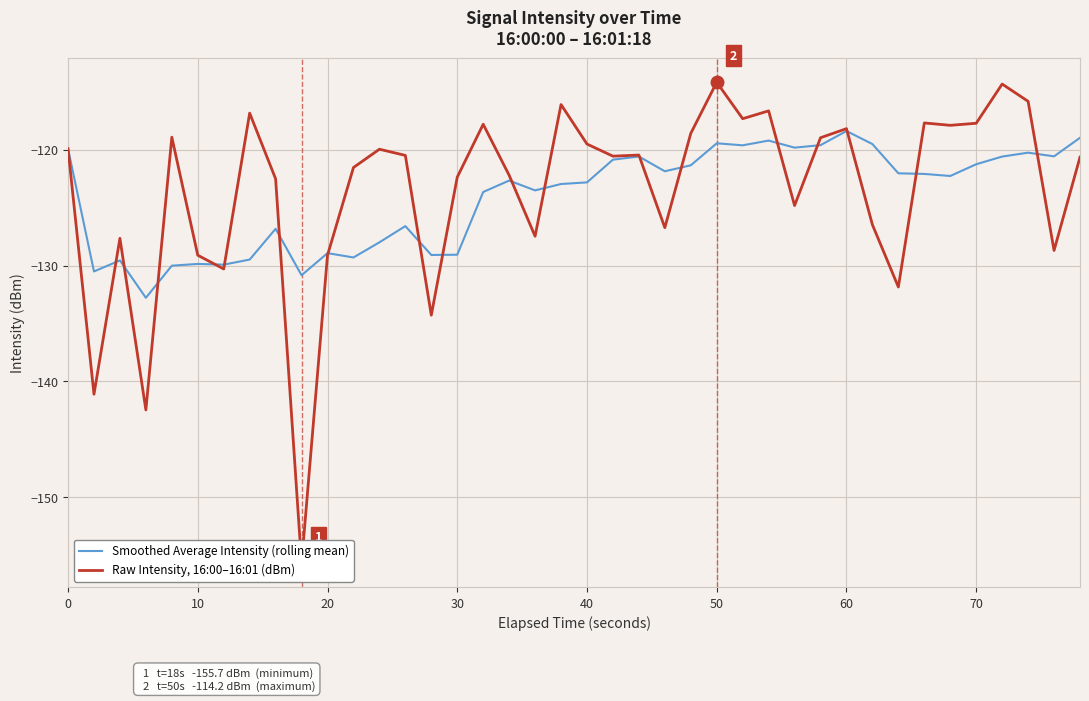

What is the minimum value for Smoothed Average Intensity (rolling mean)?

-132.8